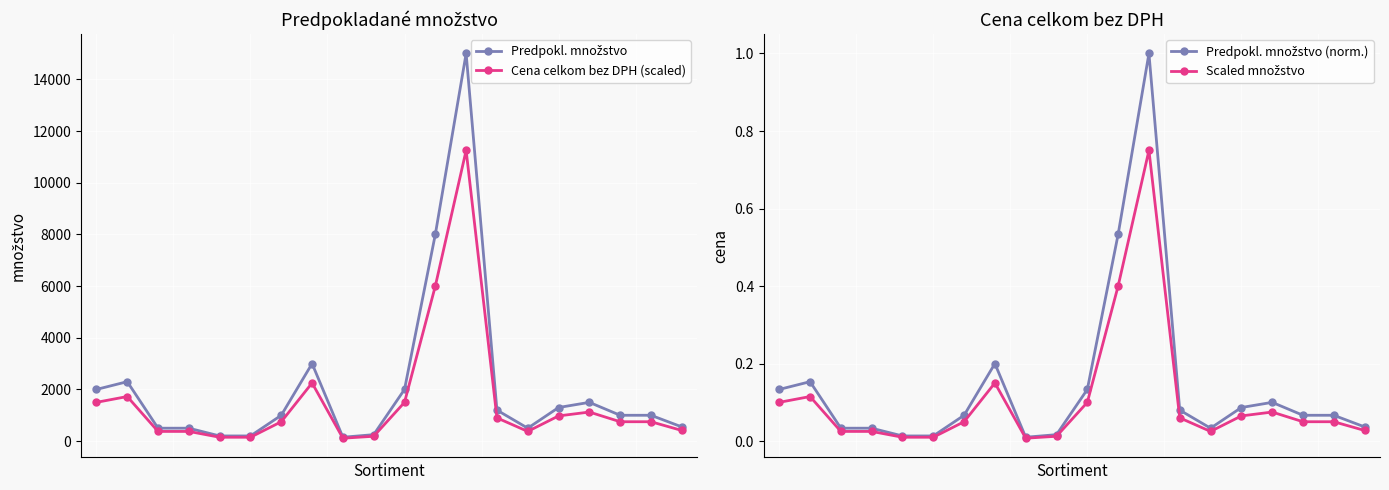

Reading left to right, transcribe all the data shown in this chart.

Predpokl. množstvo: 2000.0	2300.0	500.0	500.0	200.0	200.0	1000.0	3000.0	150.0	250.0	2000.0	8000.0	15000.0	1200.0	500.0	1300.0	1500.0	1000.0	1000.0	550.0
Cena celkom bez DPH (scaled): 1500.0	1725.0	375.0	375.0	150.0	150.0	750.0	2250.0	112.5	187.5	1500.0	6000.0	11250.0	900.0	375.0	975.0	1125.0	750.0	750.0	412.5
Predpokl. množstvo (norm.): 0.1	0.2	0.0	0.0	0.0	0.0	0.1	0.2	0.0	0.0	0.1	0.5	1.0	0.1	0.0	0.1	0.1	0.1	0.1	0.0
Scaled množstvo: 0.1	0.1	0.0	0.0	0.0	0.0	0.1	0.1	0.0	0.0	0.1	0.4	0.8	0.1	0.0	0.1	0.1	0.1	0.1	0.0